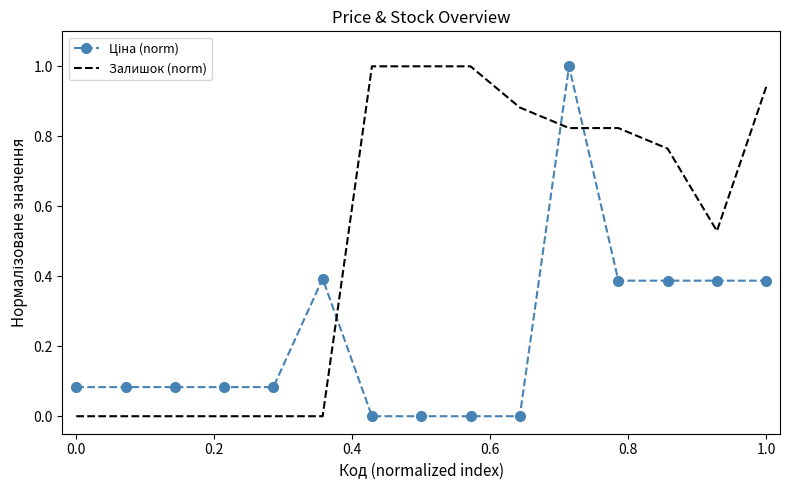

Which series has the largest total across all categories?

Залишок (norm)